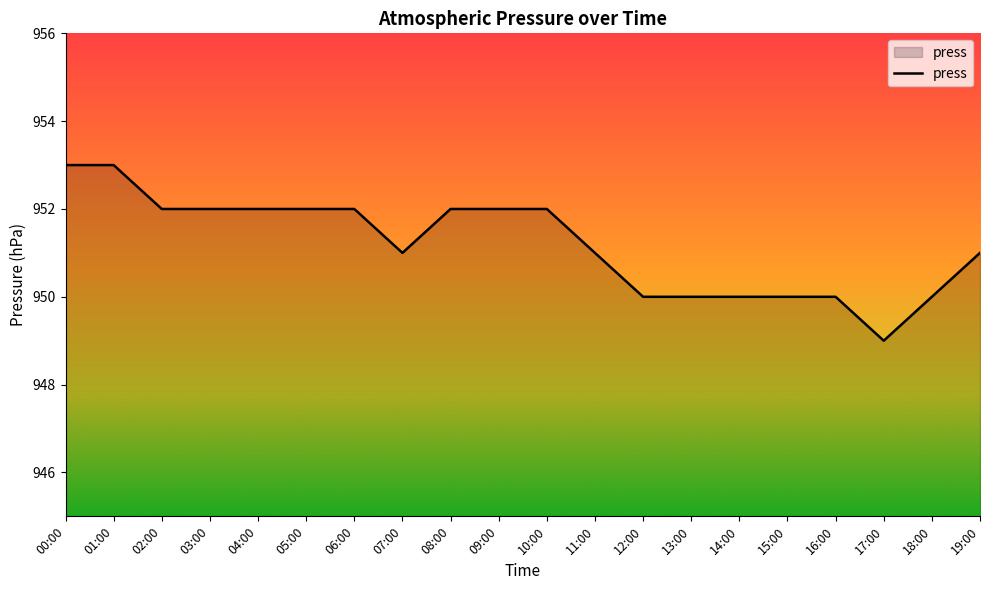

Where does the data first go above 952?

00:00